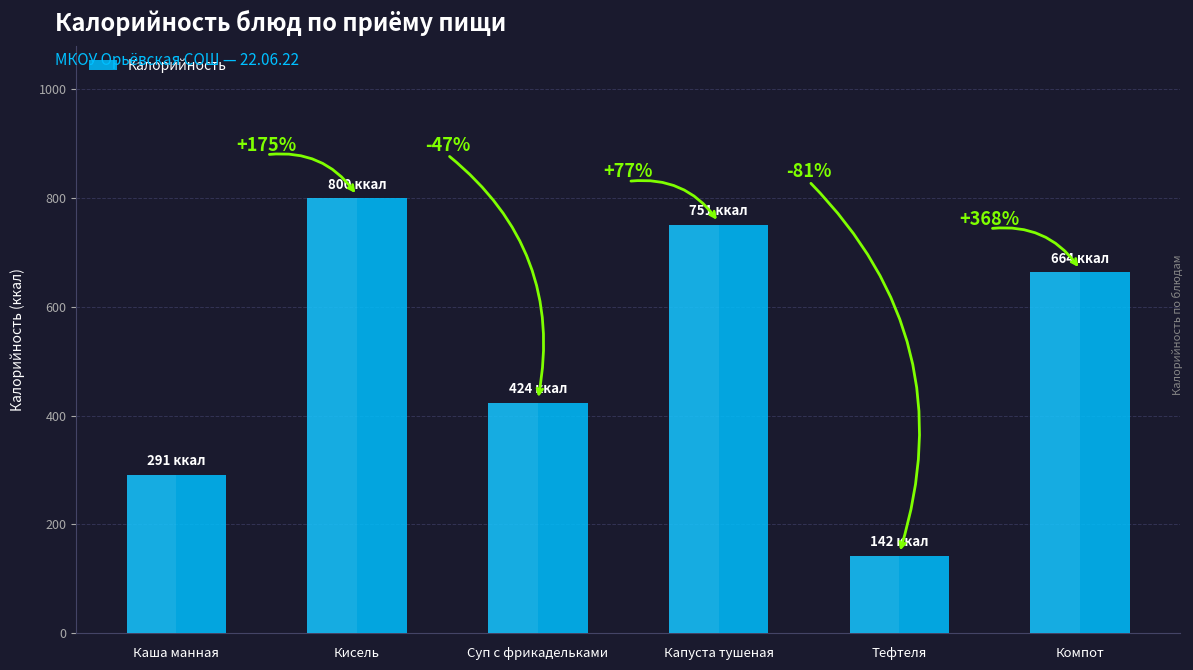

Rank the categories by value from lowest to highest.

Тефтеля, Каша манная, Суп с фрикадельками, Компот, Капуста тушеная, Кисель